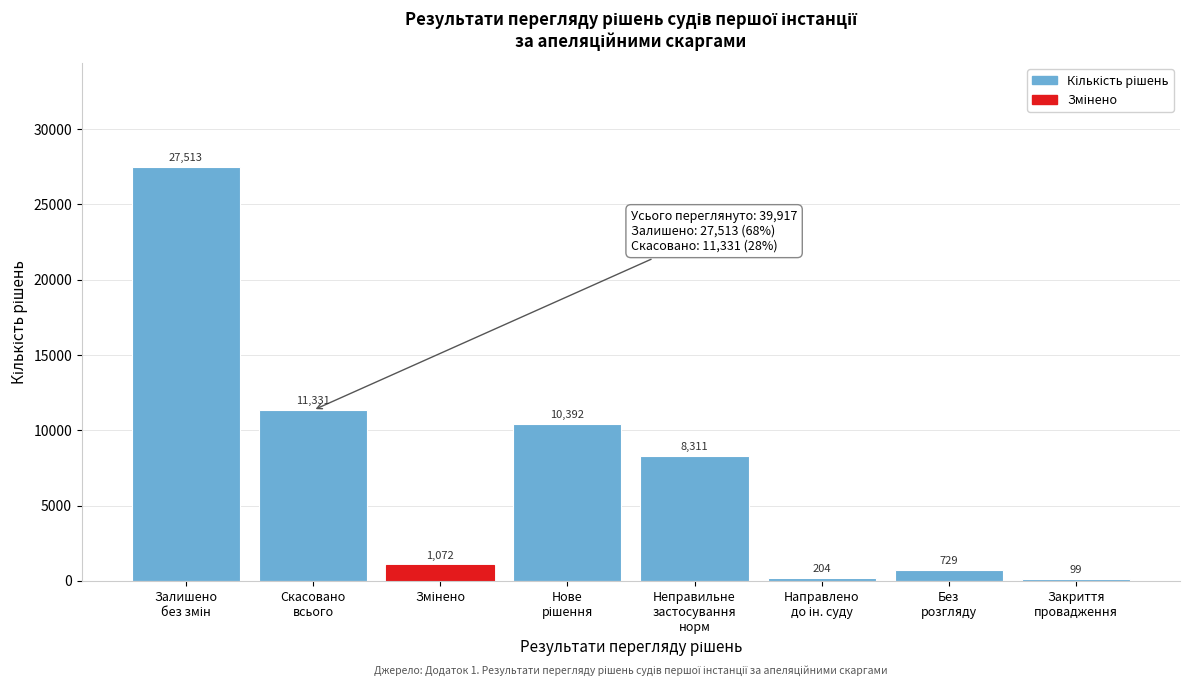

What is the sum of all values?

59651